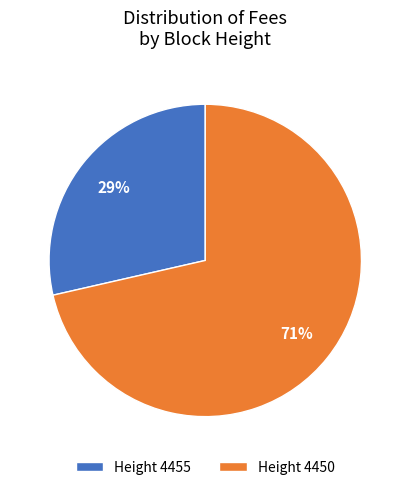

To the nearest percent, what is the average slice percentage?

50%